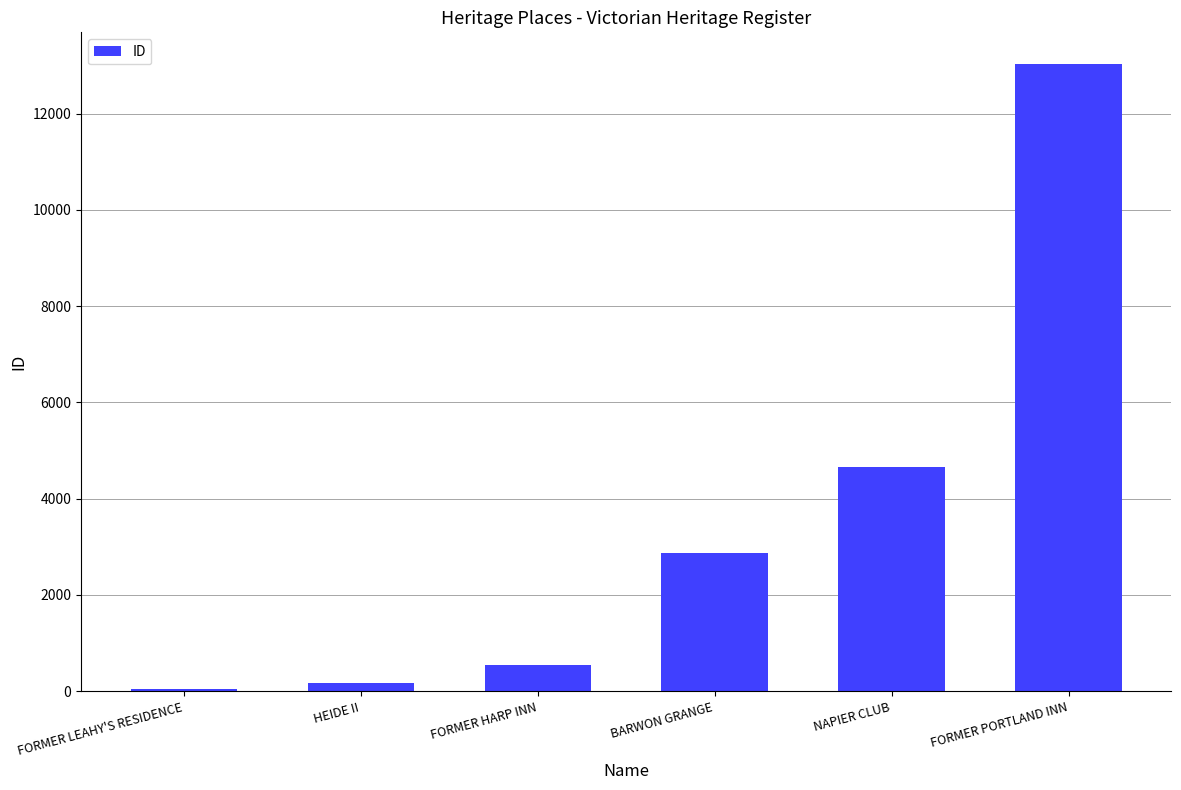

The value at FORMER PORTLAND INN is 22424. True or false?

False